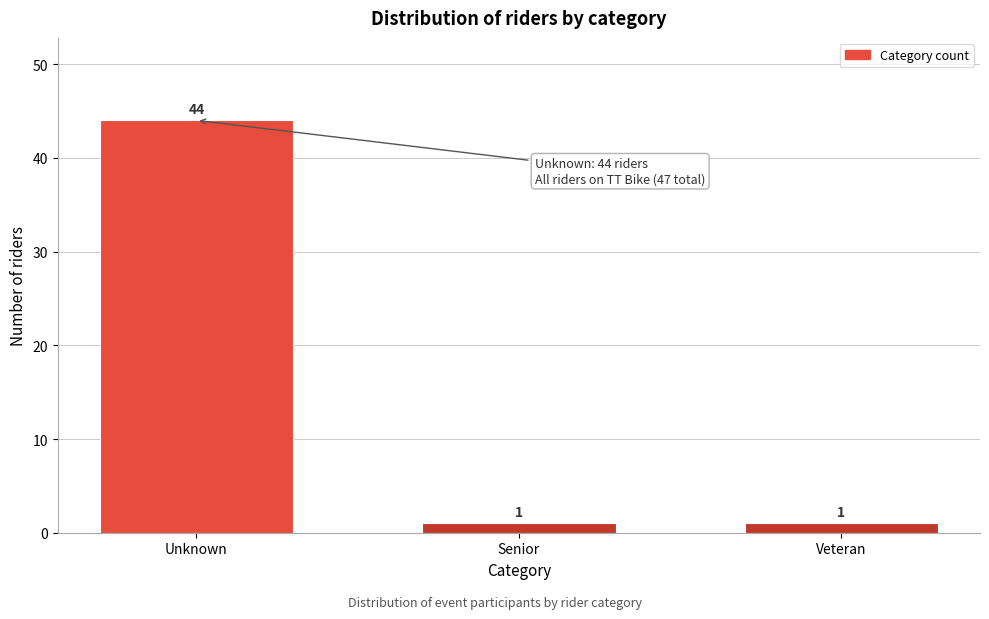

Reading left to right, list all the values displayed in this chart.

Unknown=44	Senior=1	Veteran=1